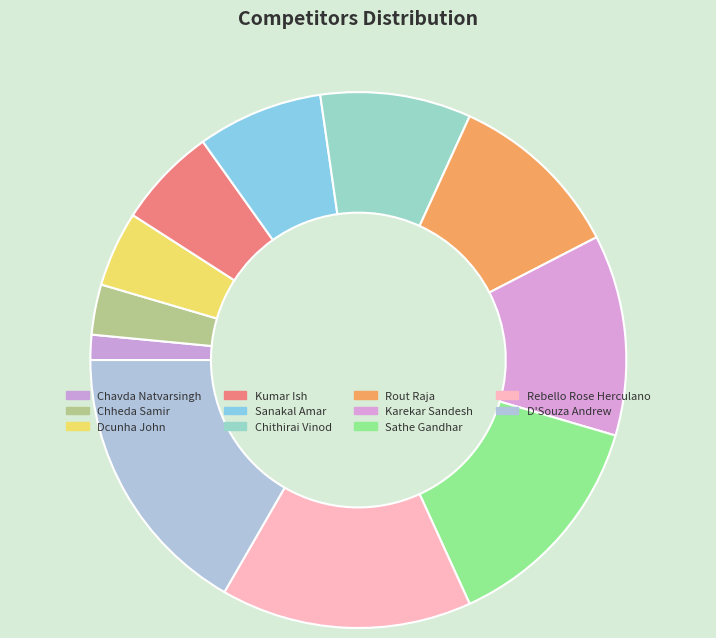

What percentage is NOT represented by Rout Raja?

89.4%